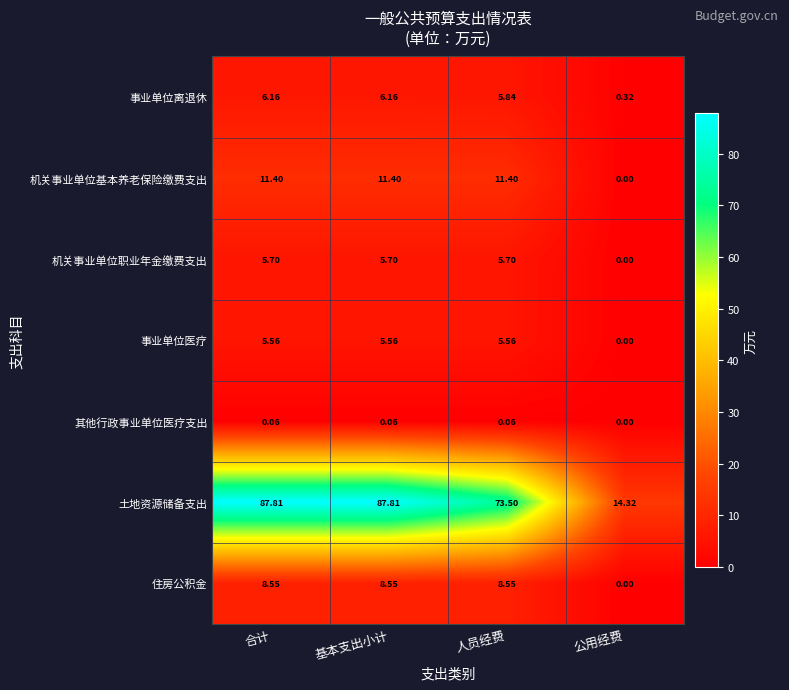

Where does the 机关事业单位基本养老保险缴费支出 series first go above 11?

合计